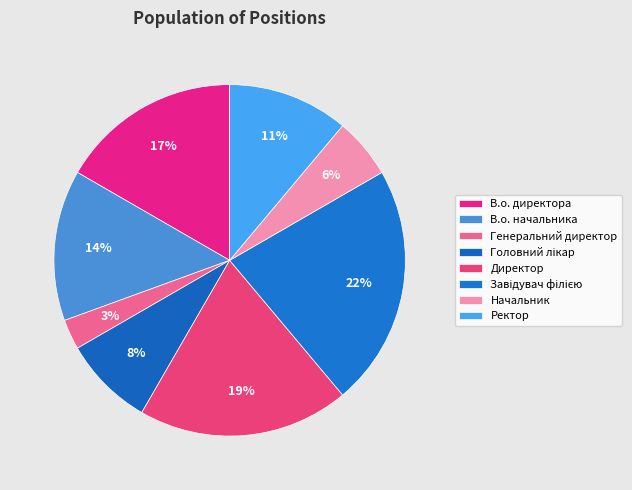

Approximately how many times larger is the value at В.о. начальника compared to В.о. директора?

0.8